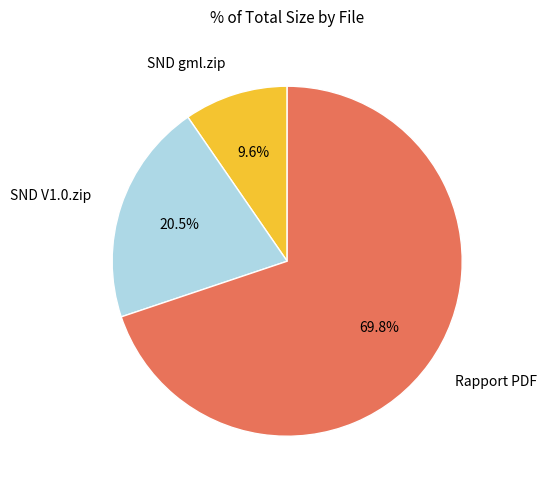

Which slice is the smallest?

SND gml.zip